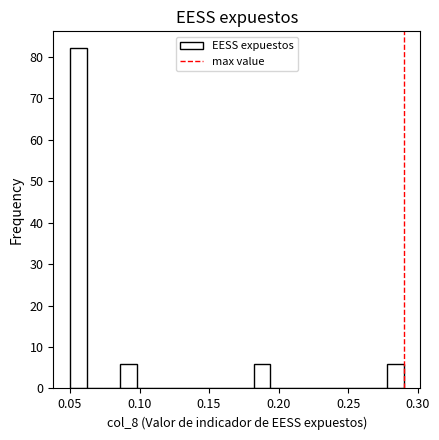

Read against the x-axis, roughly where is the centre of the tallest bar?

0.055